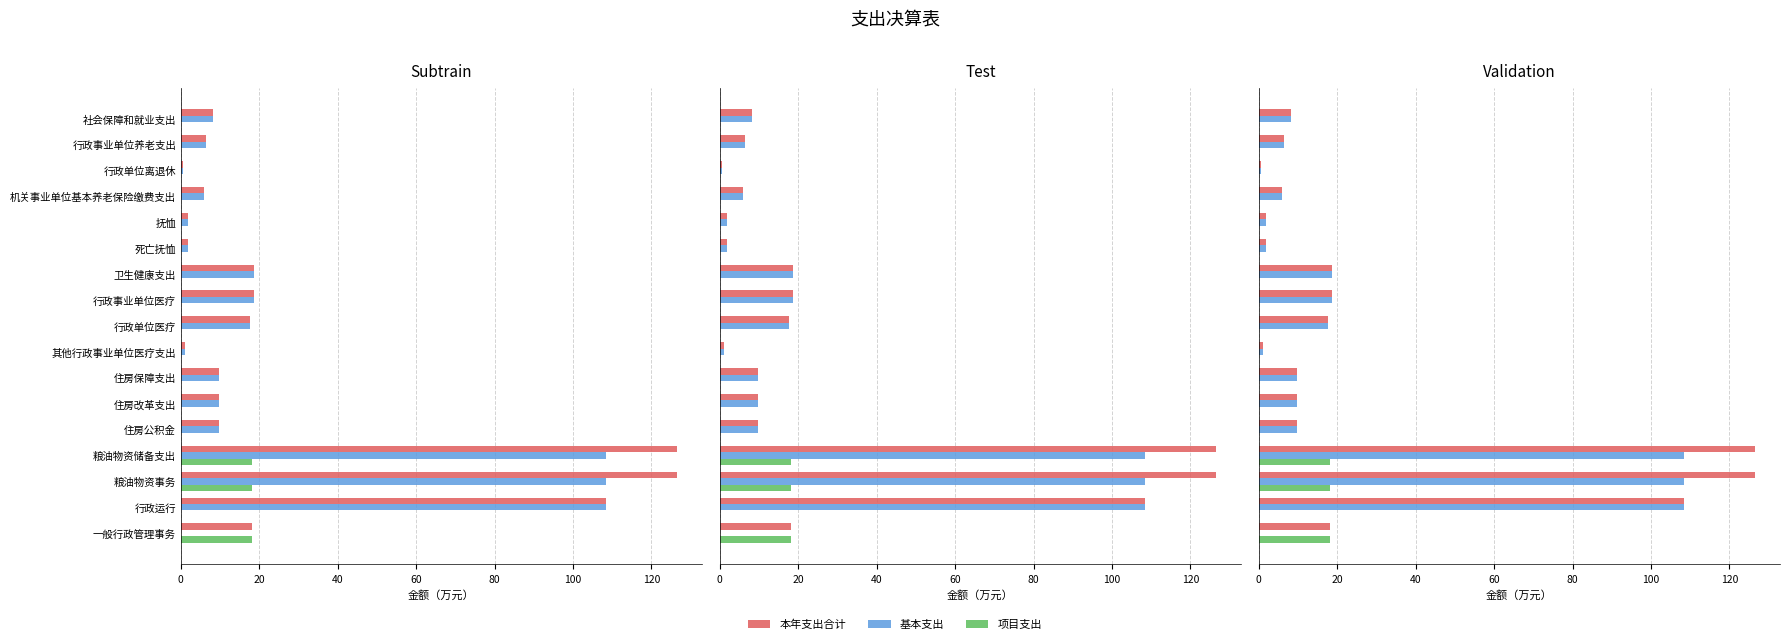

What is the average value of the 项目支出 series?

3.2